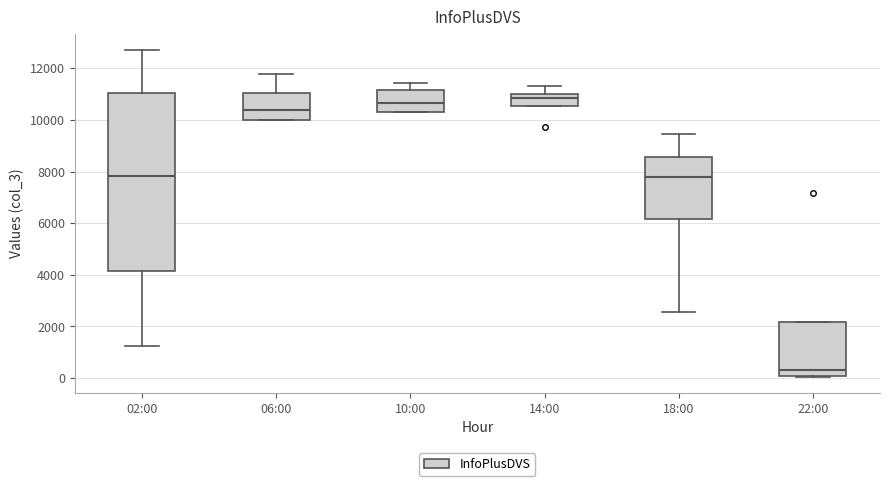

Reading left to right, transcribe this box plot: for each box, give where its median line is, the range the box spans, and where its two whiskers end, as read against the y-axis. The values are not printed on the chart, so give them approximately, as read against the axis.

02:00: median 7800, box 4200 to 11000, whiskers 1200 to 12600
06:00: median 10400, box 10000 to 11000, whiskers 10000 to 11800
10:00: median 10600, box 10400 to 11200, whiskers 10400 to 11400
14:00: median 10800, box 10600 to 11000, whiskers 10600 to 11400
18:00: median 7800, box 6200 to 8600, whiskers 2600 to 9400
22:00: median 400, box 0 to 2200, whiskers 0 to 2200